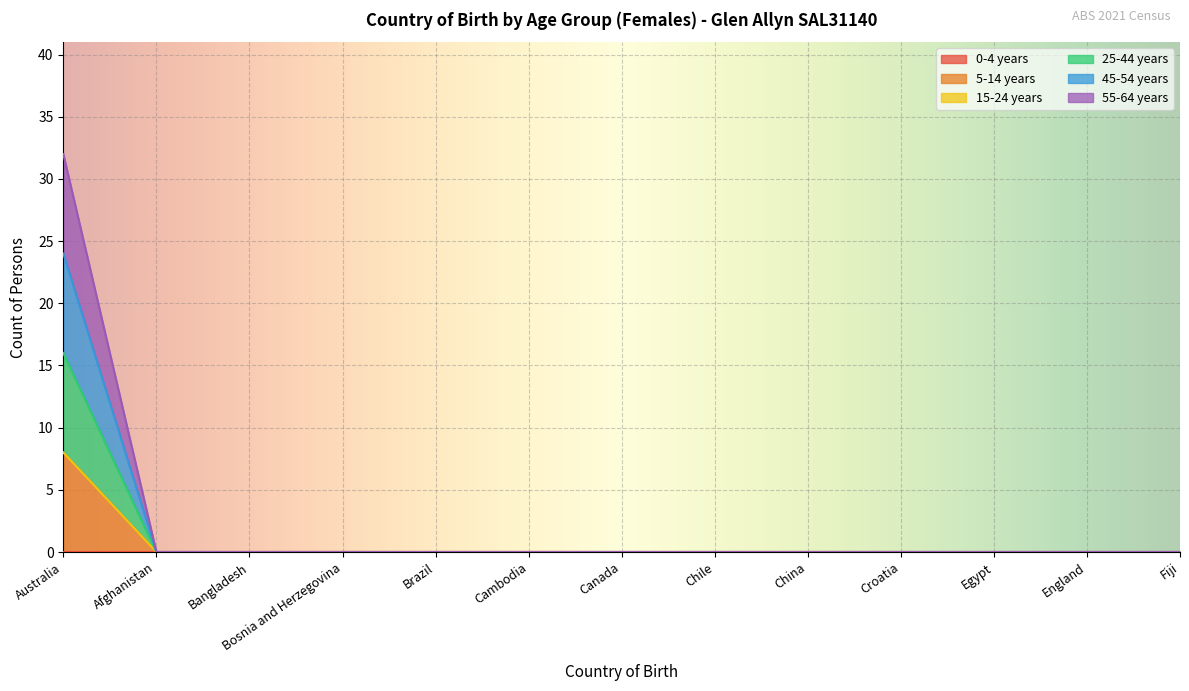

What is the difference between the maximum and minimum values in the 25-44 years series?

8